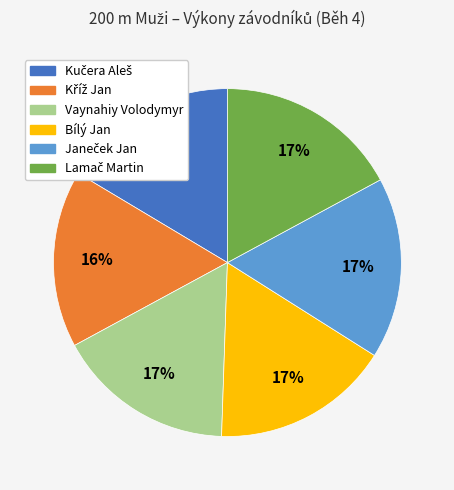

Combined, do Bílý Jan and Vaynahiy Volodymyr account for over 50%?

No